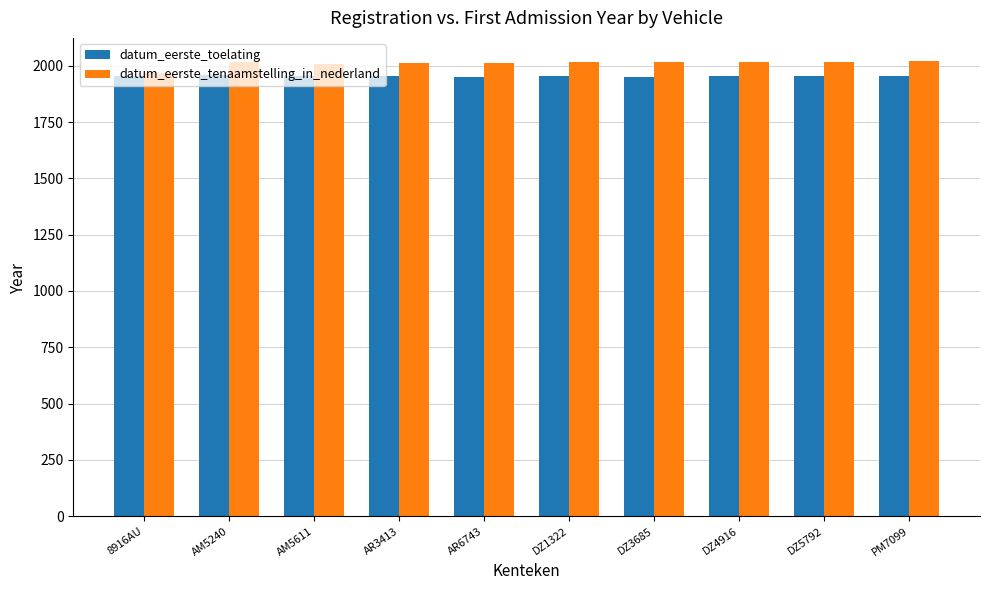

What is the difference between the highest and lowest values at 8916AU?

11